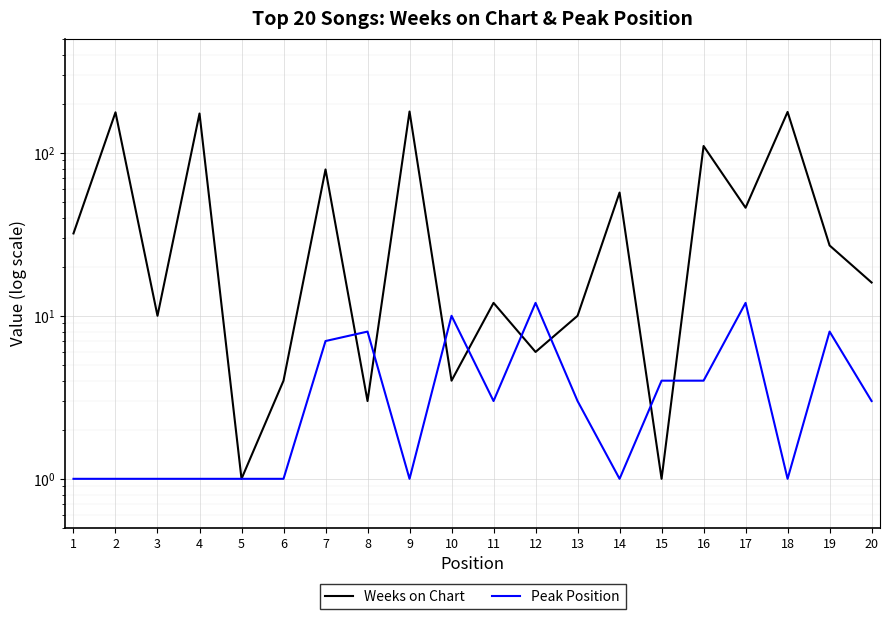

Which series has the largest total across all categories?

Weeks on Chart